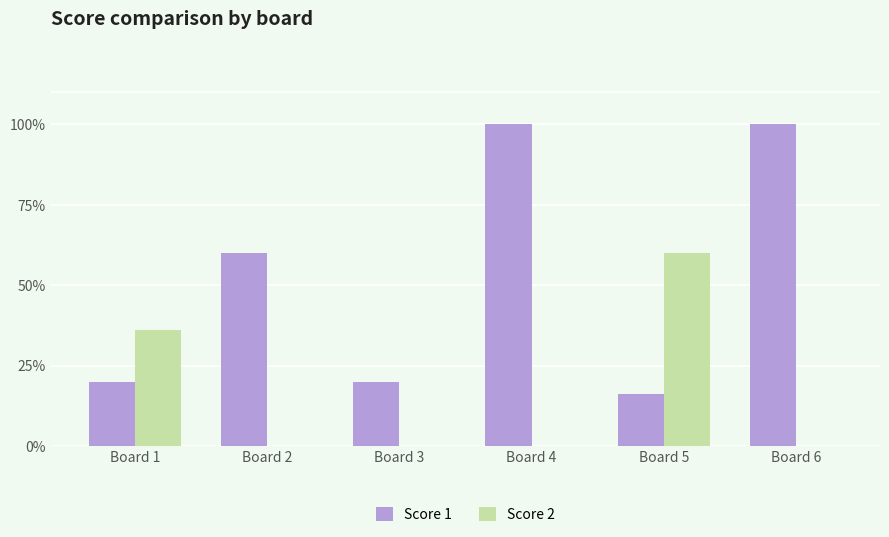

Which series has the widest spread of values?

Score 1